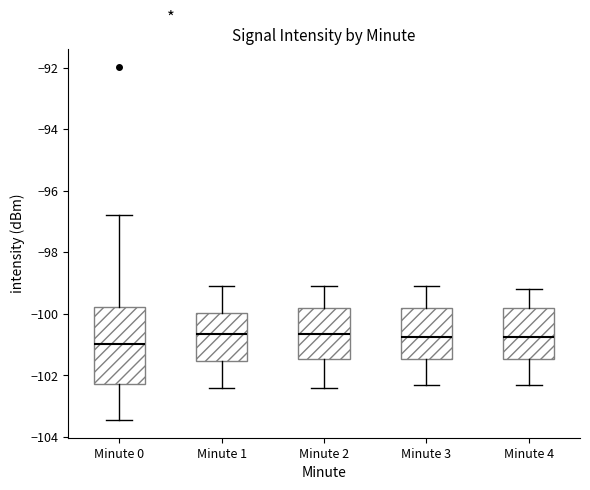

Reading left to right, transcribe this box plot: for each box, give where its median line is, the range the box spans, and where its two whiskers end, as read against the y-axis. The values are not printed on the chart, so give them approximately, as read against the axis.

Minute 0: median -101.0, box -102.2 to -99.8, whiskers -103.4 to -96.8
Minute 1: median -100.6, box -101.6 to -100.0, whiskers -102.4 to -99.0
Minute 2: median -100.6, box -101.4 to -99.8, whiskers -102.4 to -99.0
Minute 3: median -100.8, box -101.4 to -99.8, whiskers -102.2 to -99.0
Minute 4: median -100.8, box -101.4 to -99.8, whiskers -102.2 to -99.2